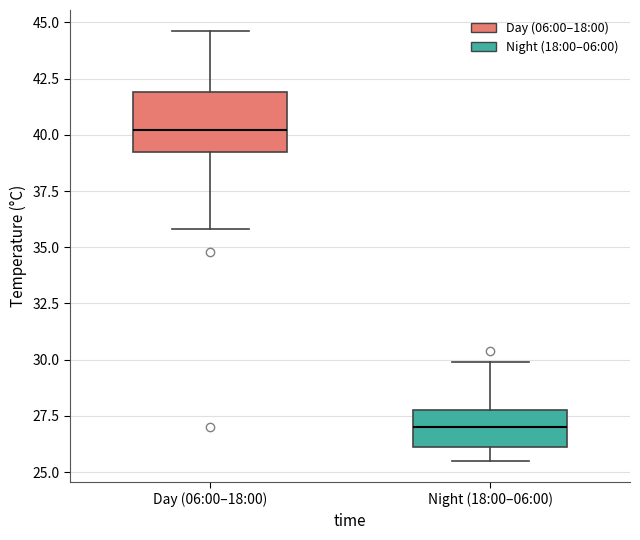

Reading left to right, read every box against the y-axis: the position of its median line, the range the box covers, and the ends of its whiskers. The values are not printed on the chart, so give them approximately, as read against the axis.

Day (06:00–18:00): median 40.0, box 39.0 to 42.0, whiskers 36.0 to 44.5
Night (18:00–06:00): median 27.0, box 26.0 to 28.0, whiskers 25.5 to 30.0